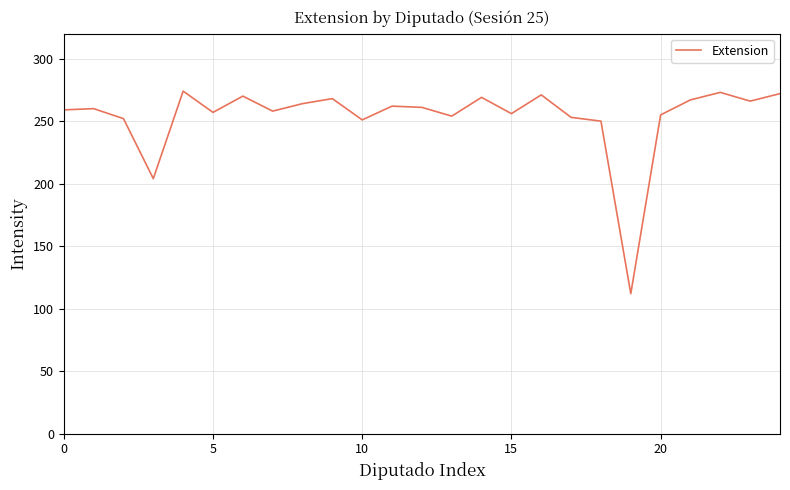

Count the number of data series in this chart.

1